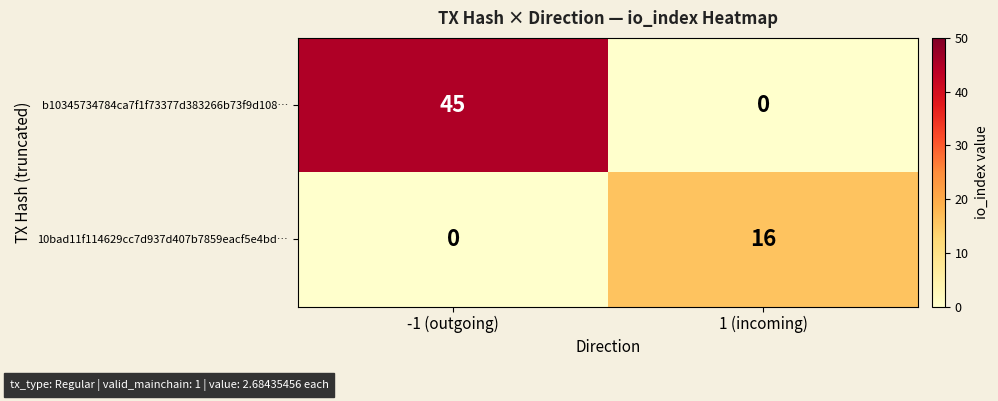

Count the number of categories in the chart.

2